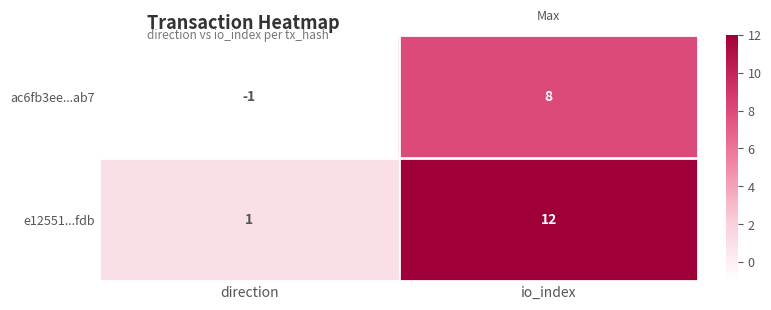

Rank the series by their maximum value, from highest to lowest.

e12551...fdb, ac6fb3ee...ab7